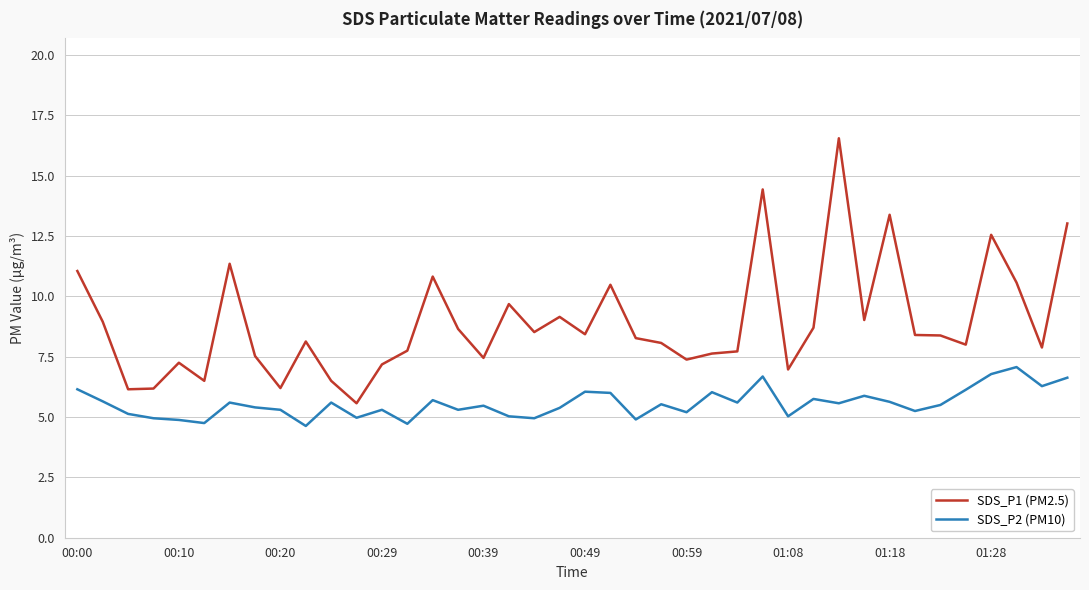

Which series has the largest range (max minus min)?

SDS_P1 (PM2.5)